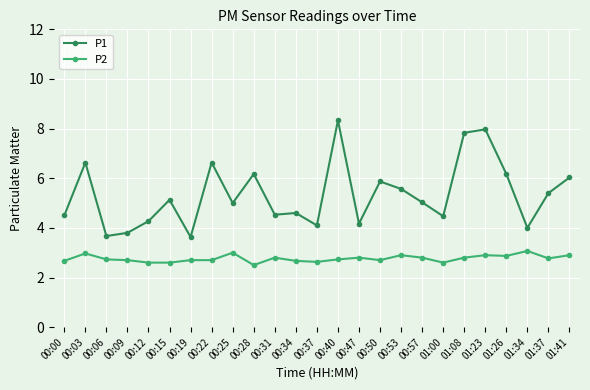

Which series changed the most between 00:19 and 00:57?

P1